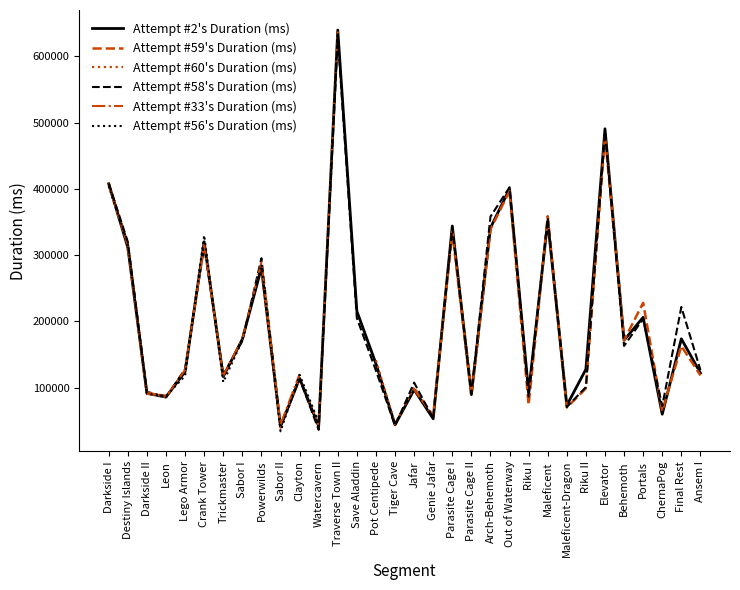

Between Elevator and Watercavern, which is larger?

Elevator